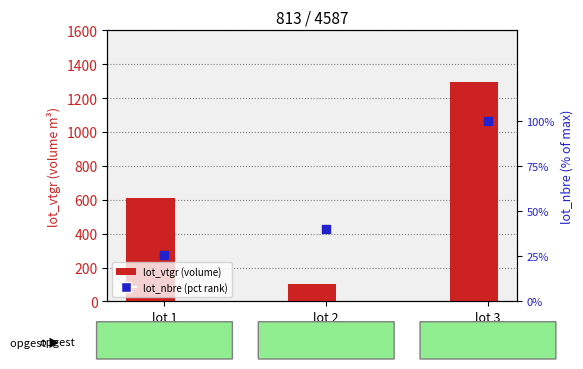

At how many categories does at least one series exceed 665?

1